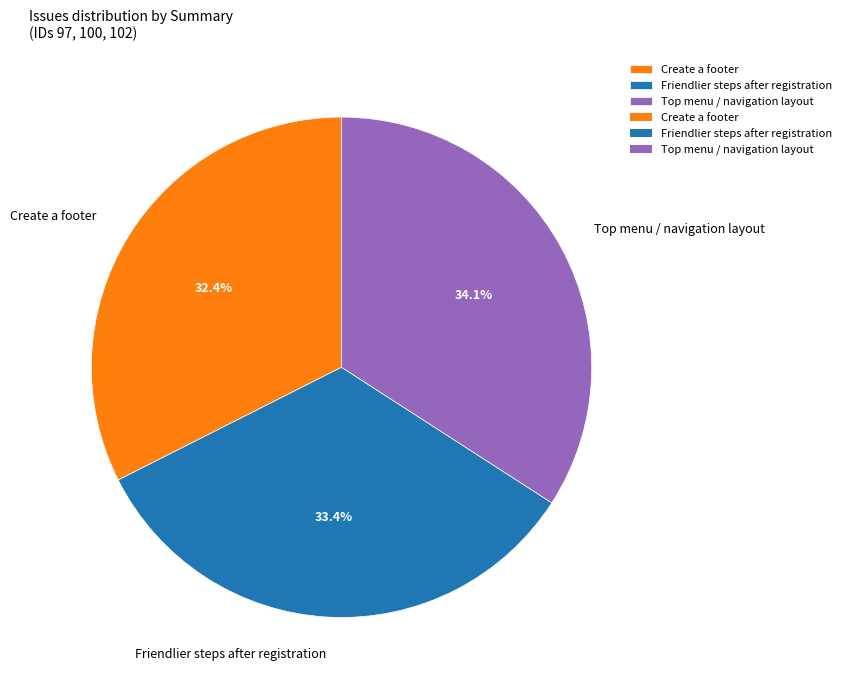

What is the smallest slice in the pie chart?

Create a footer